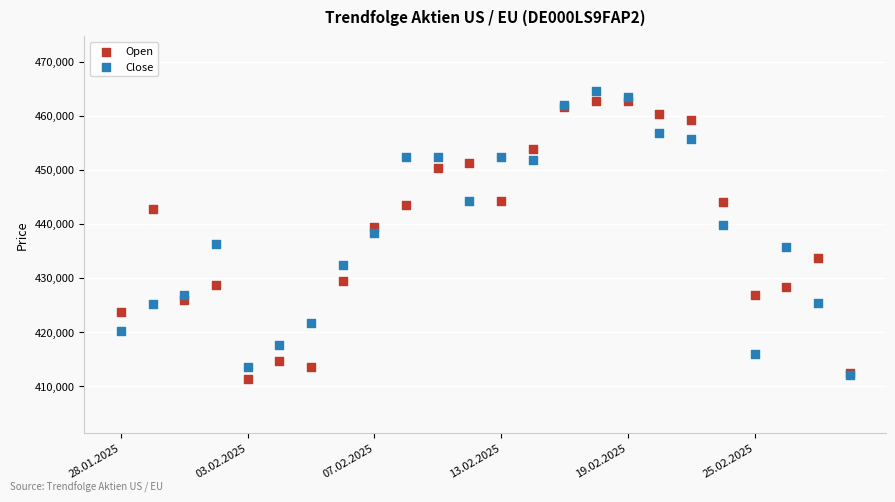

Which series reaches the maximum Y coordinate?

Close